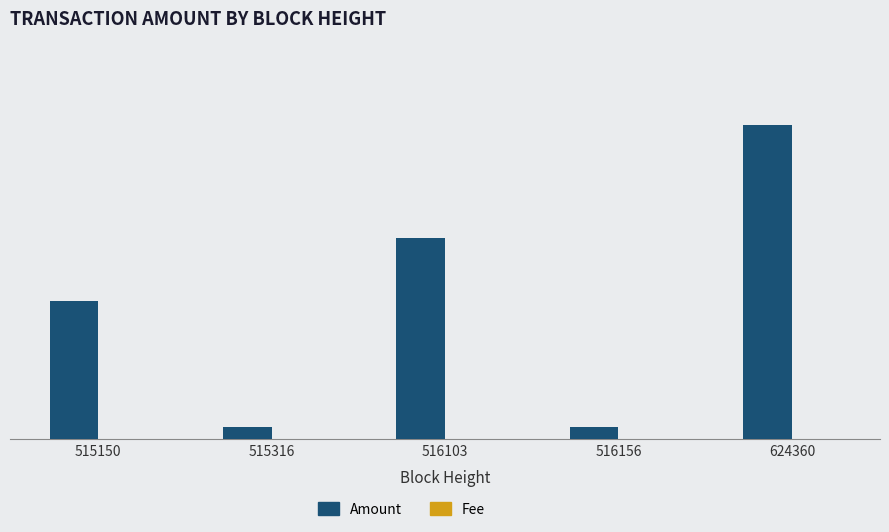

True or false: Amount has a value of 1100.0 at 515150.

True